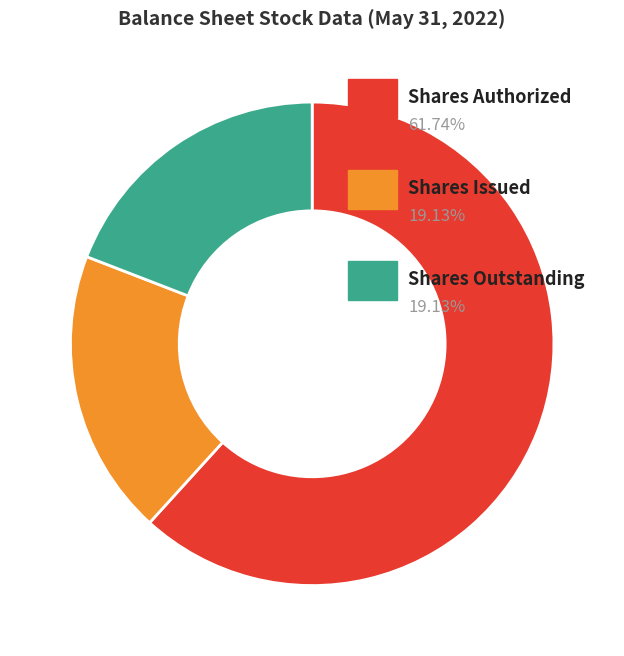

Count the number of slices in the pie.

3